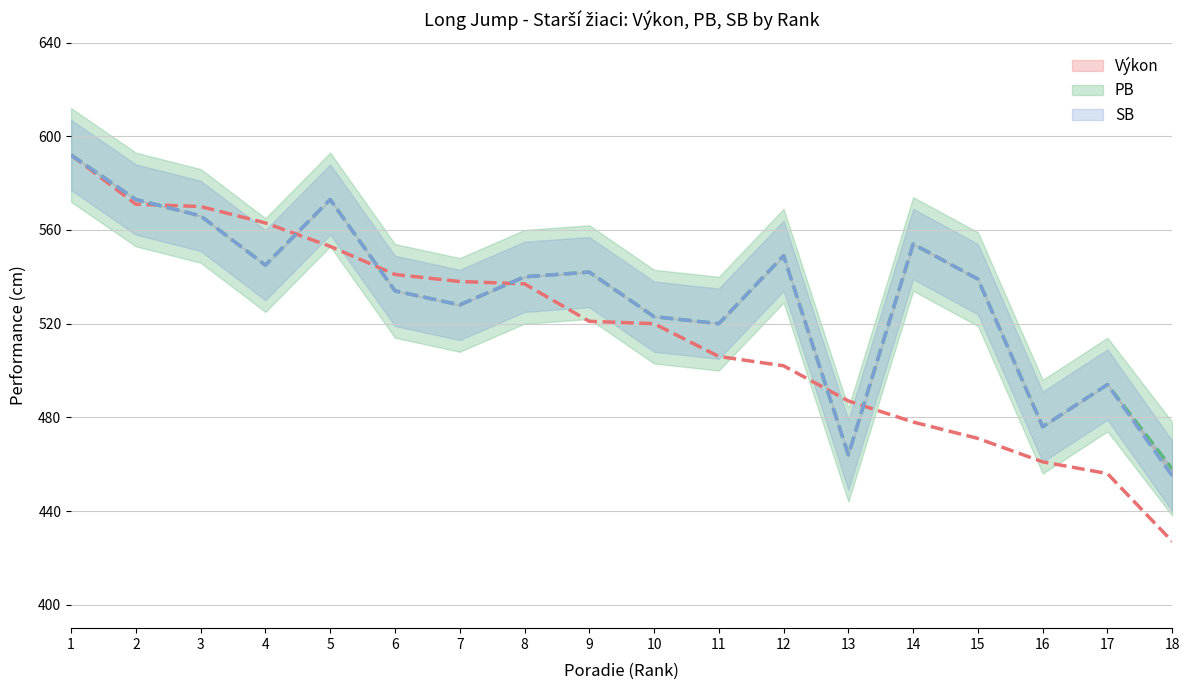

The SB series shows 573 at 2. True or false?

True